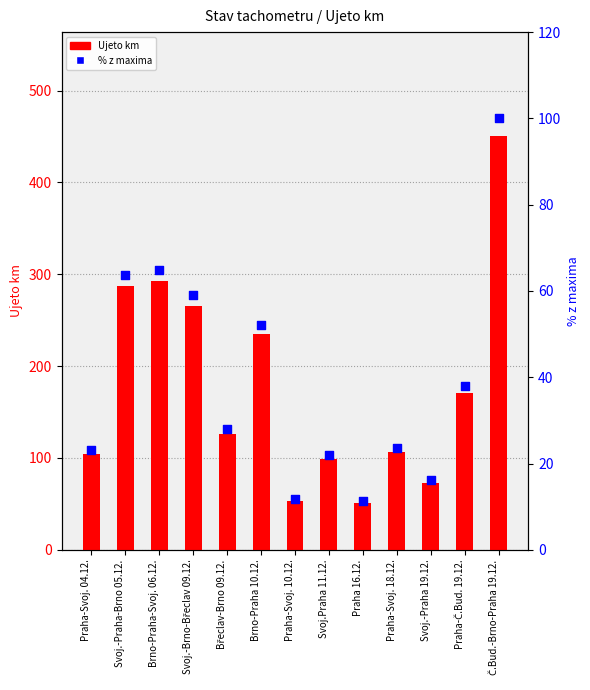

Which series contains the highest Y value?

Ujeto km